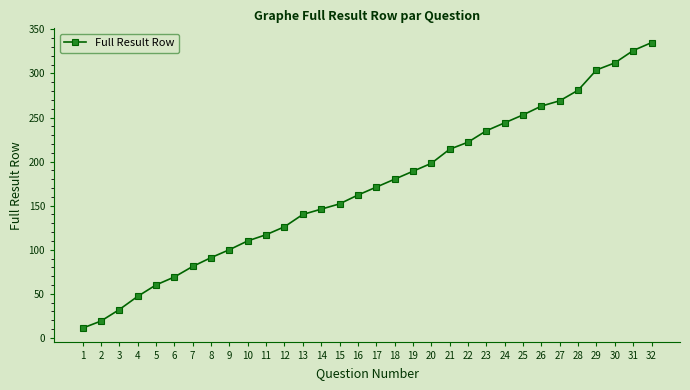

How many values are below 171?

16